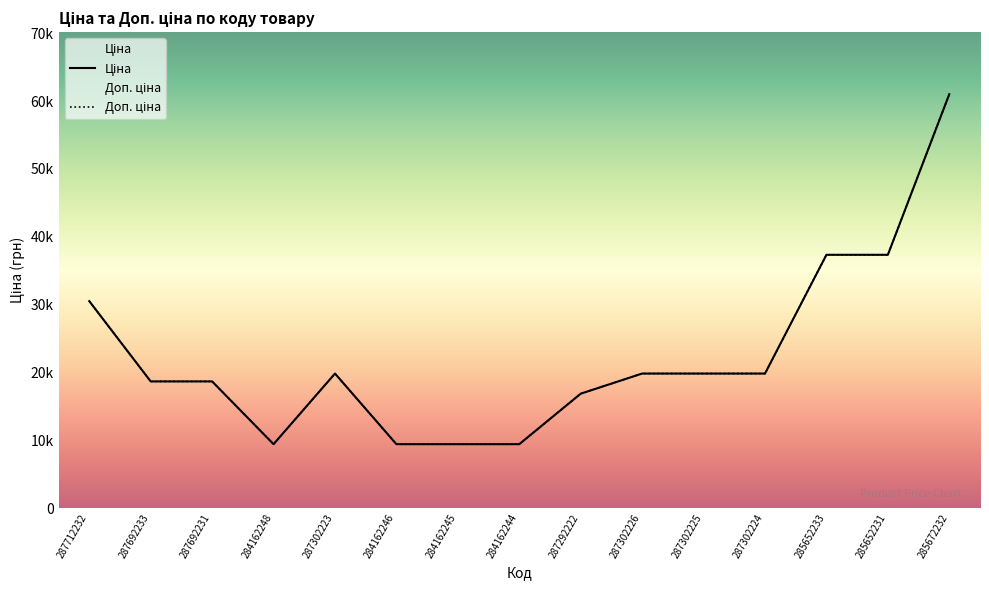

At 287712232, list the series in order from largest to smallest.

Ціна, Доп. ціна